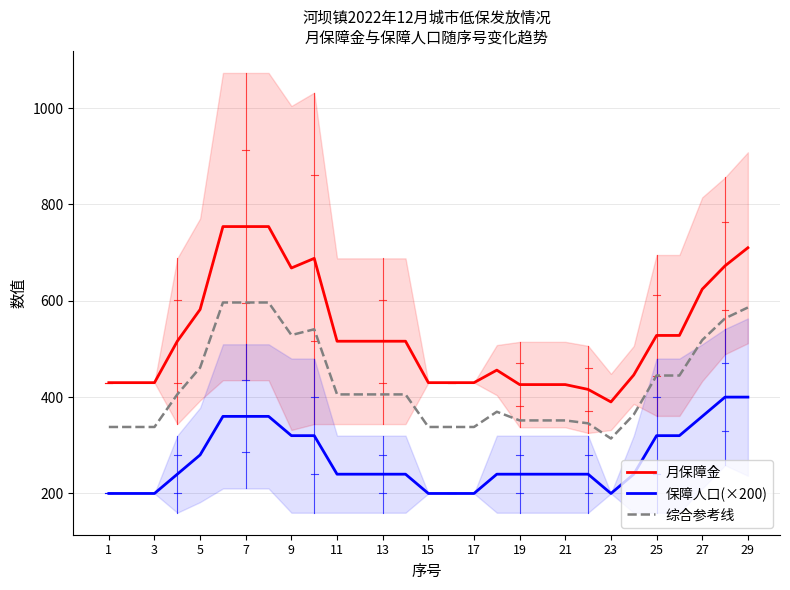

Is it true that 保障人口(×200) equals 320.0 at 25?

True